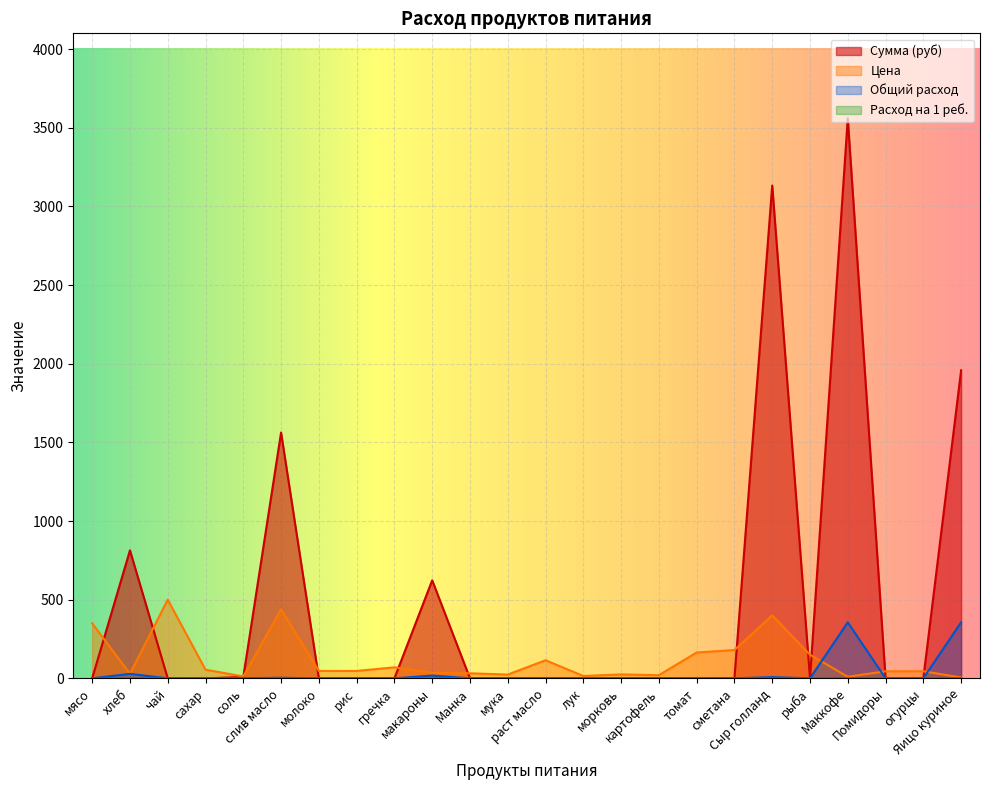

Which category has the lowest value across all series?

мясо